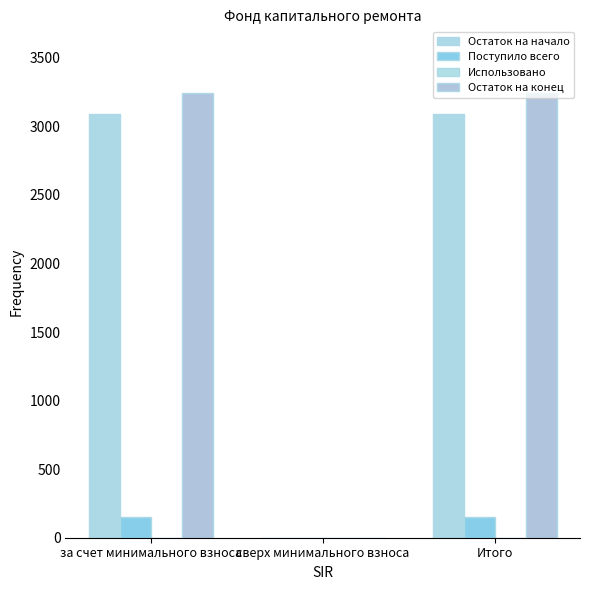

What is the greatest value displayed?

3241.5